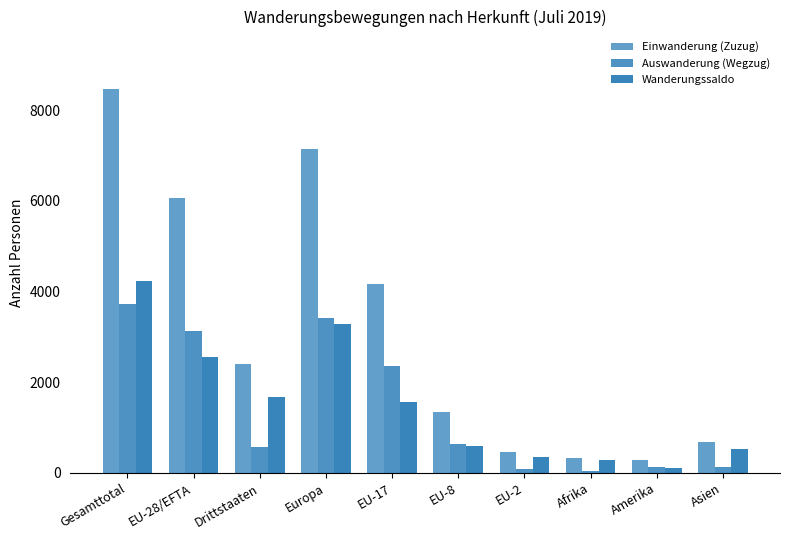

What is the value of the Auswanderung (Wegzug) bar at the 8th from the left?

33